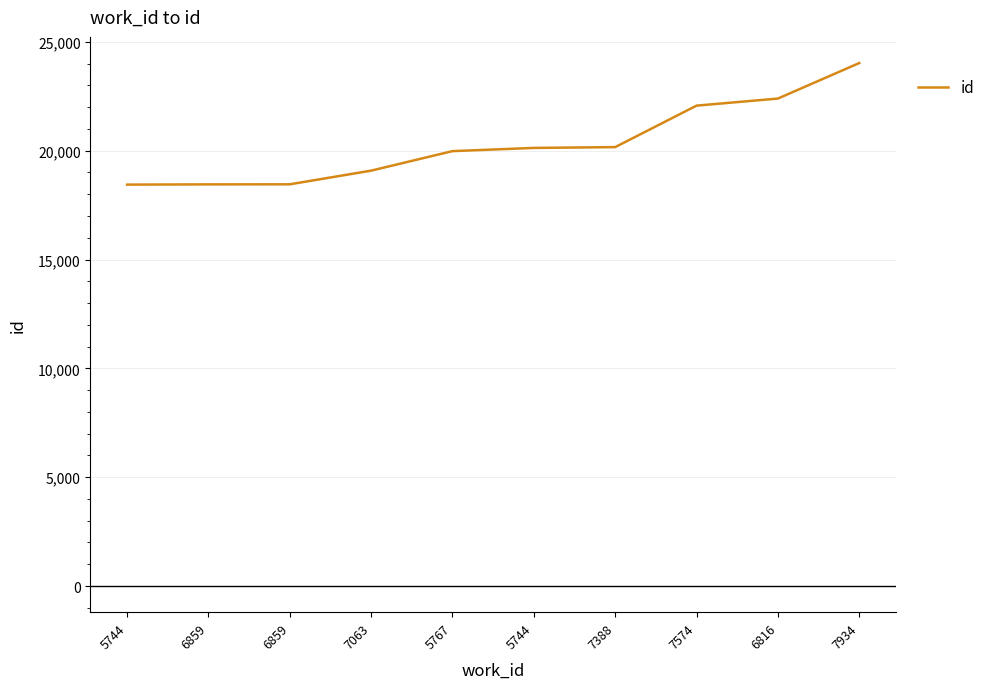

What is the change in value from 7388 to 7574?

+1906